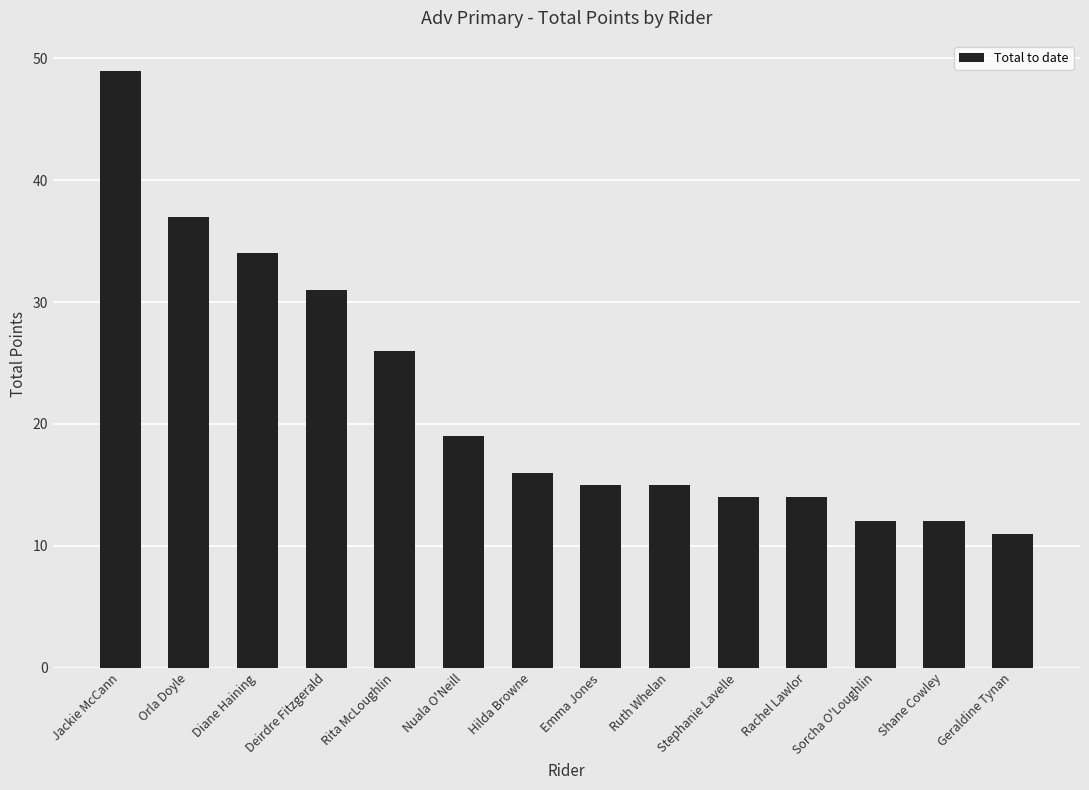

Which category has the lowest value across all series?

Geraldine Tynan